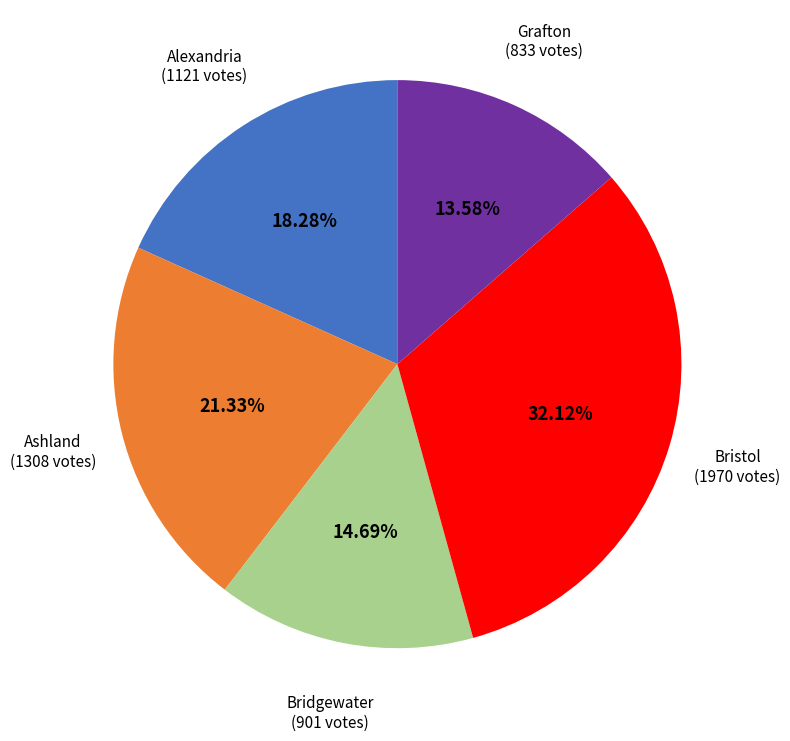

To the nearest percent, what percentage of the pie is Bridgewater?

15%